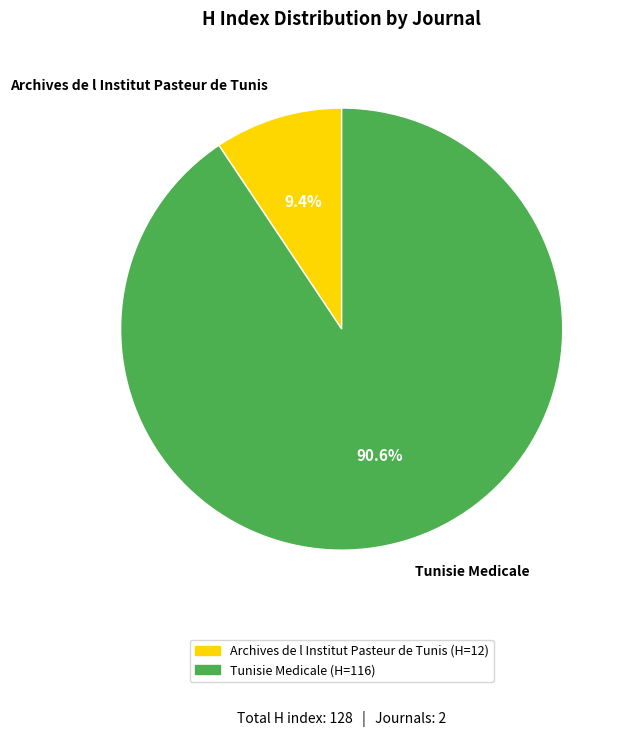

Which has a higher value, Tunisie Medicale or Archives de l Institut Pasteur de Tunis?

Tunisie Medicale